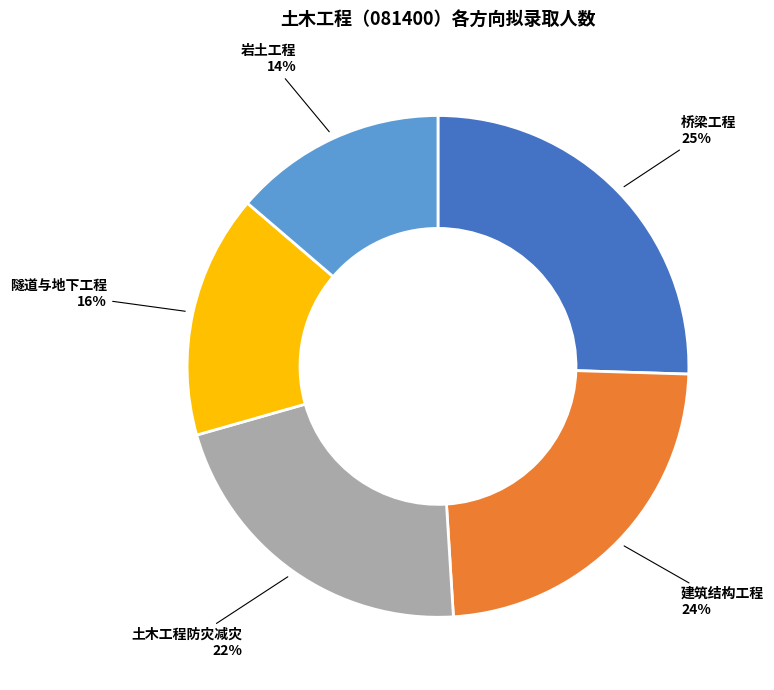

Rank the categories by value from lowest to highest.

岩土工程, 隧道与地下工程, 土木工程防灾减灾, 建筑结构工程, 桥梁工程